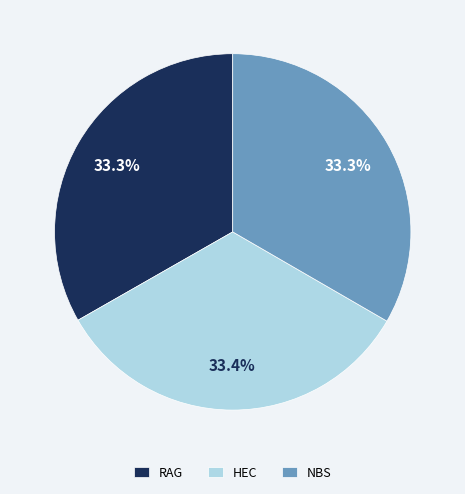

Is there any slice that represents more than half of the pie?

No